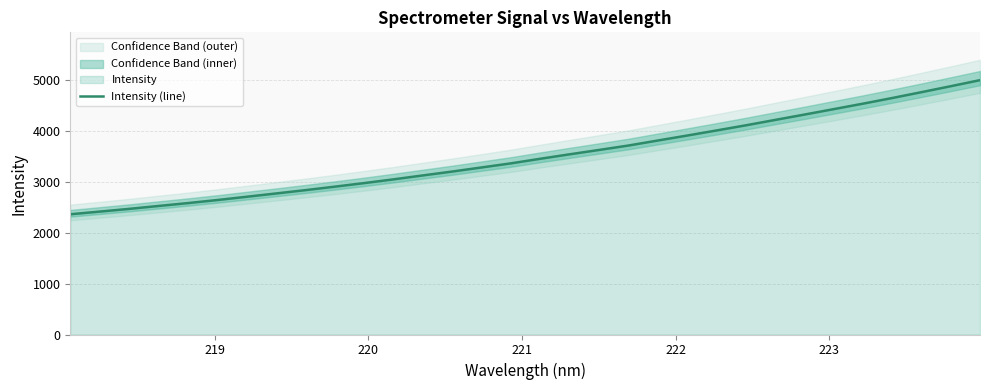

The chart shows a value of 903.7 at 13. True or false?

False